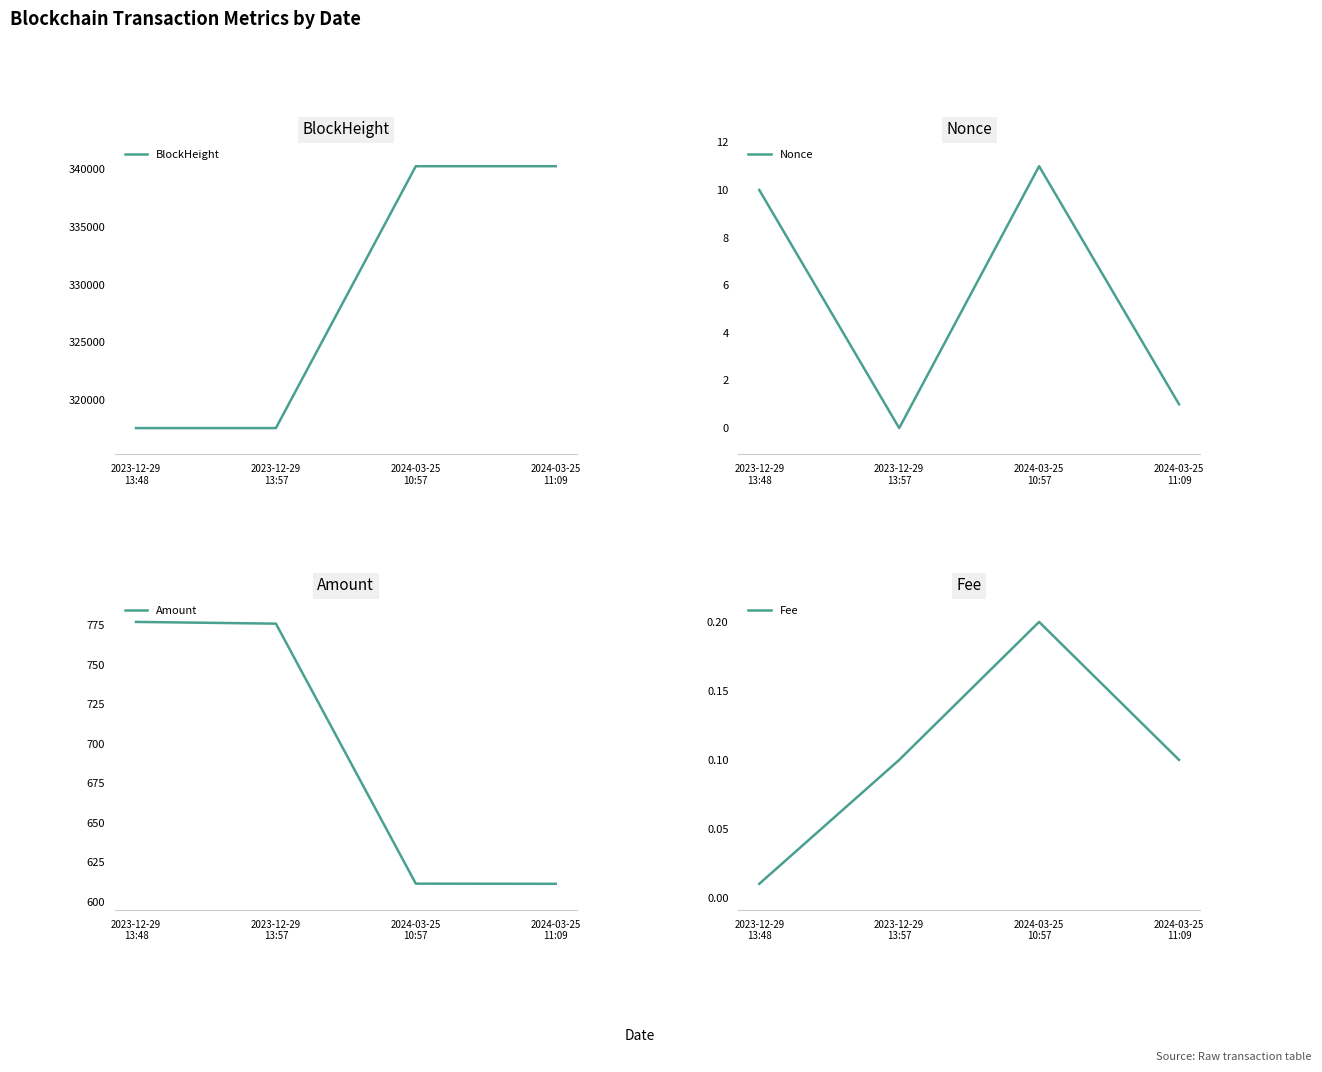

Count the number of categories in the chart.

4